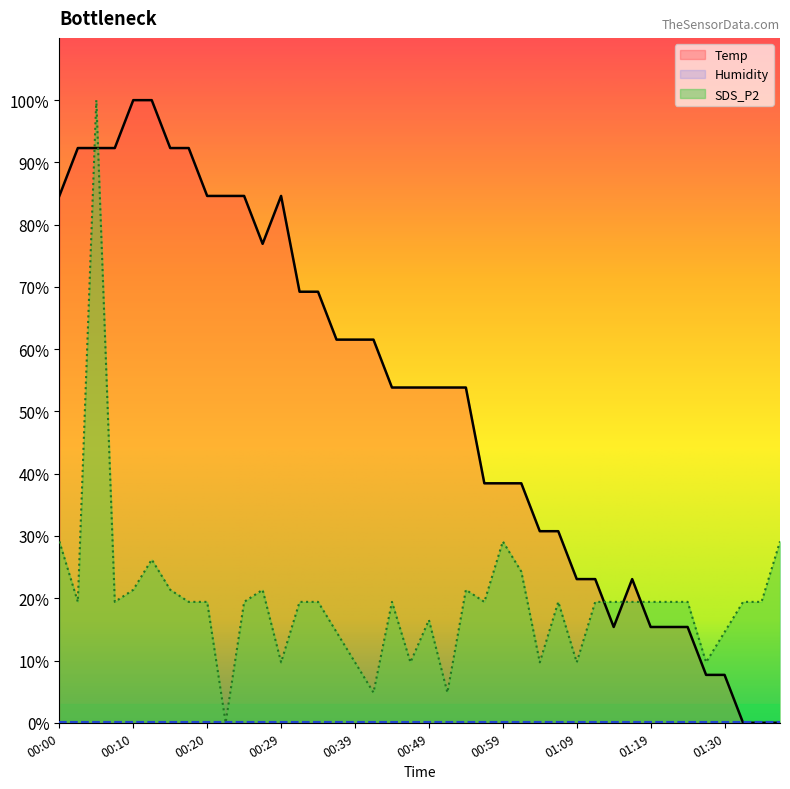

Which series ends up on top after the final intersection of Temp and SDS_P2?

SDS_P2